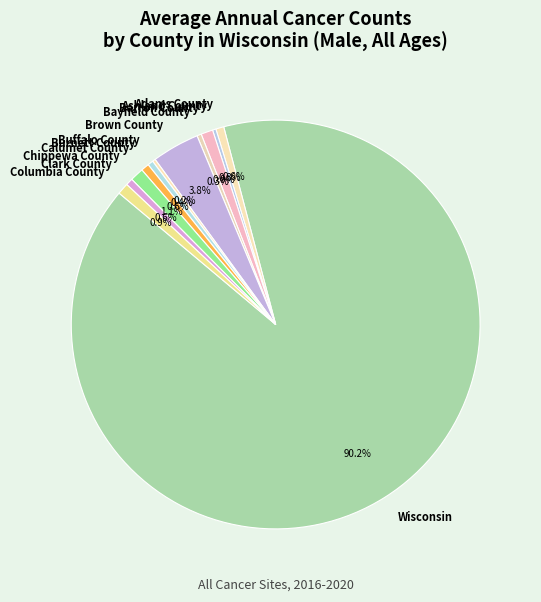

Is there a majority slice in this chart?

Yes